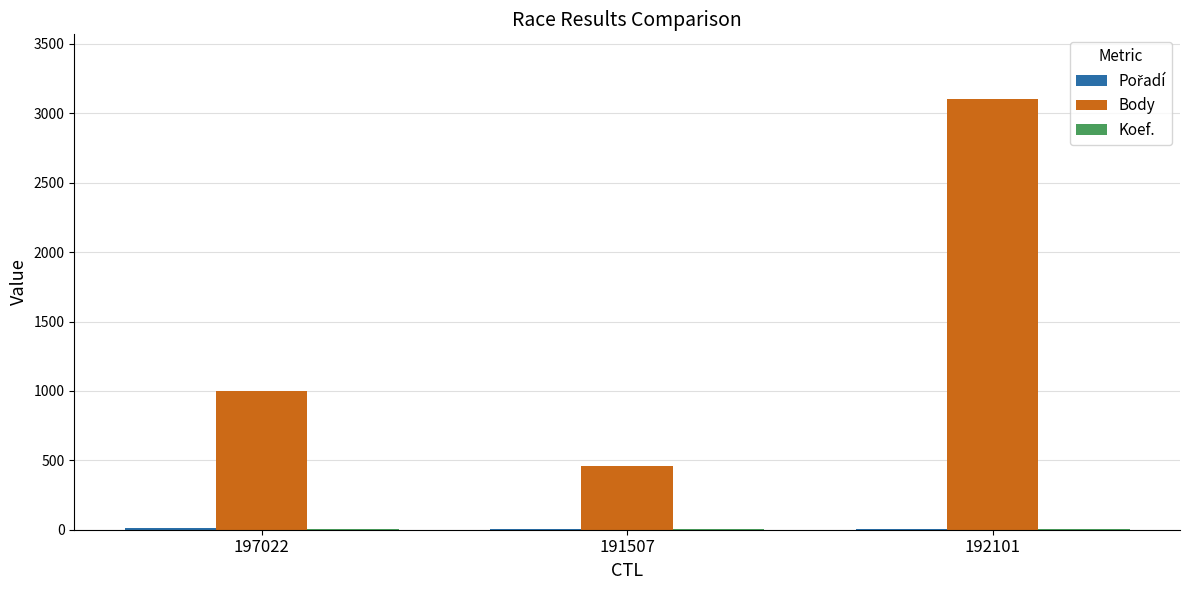

What is the maximum value for Body?

3104